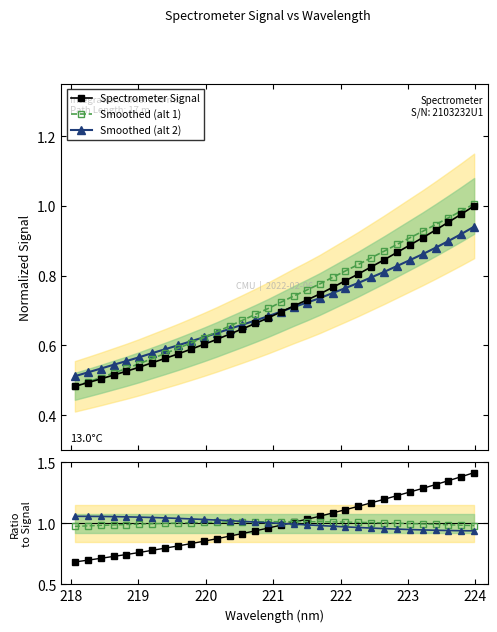

What is the difference between the second highest and minimum values in the Ratio (signal / mean) series?

0.7